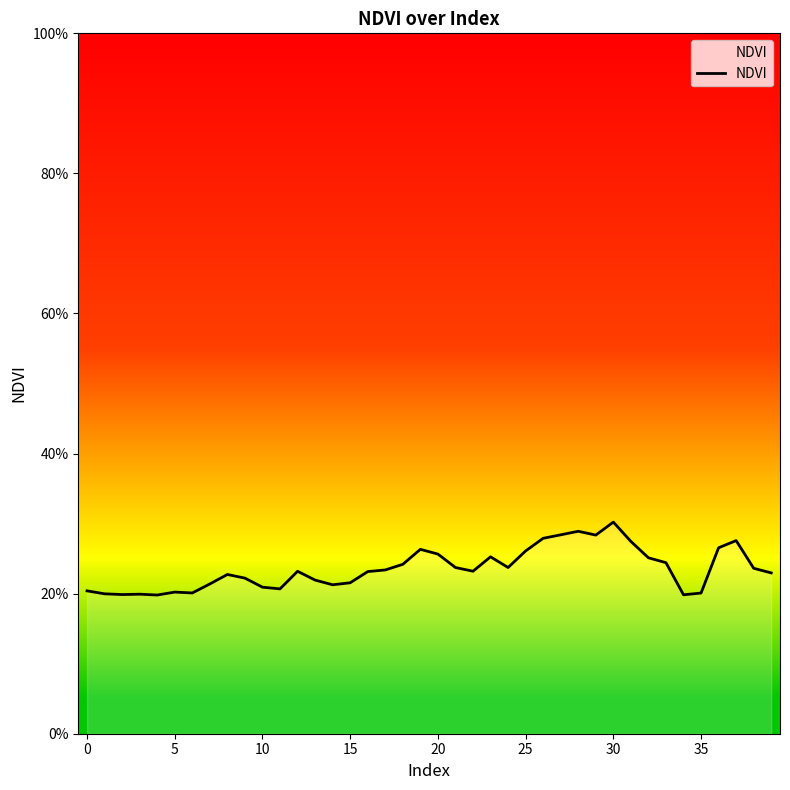

True or false: the data shows 0.3 at 34.

False